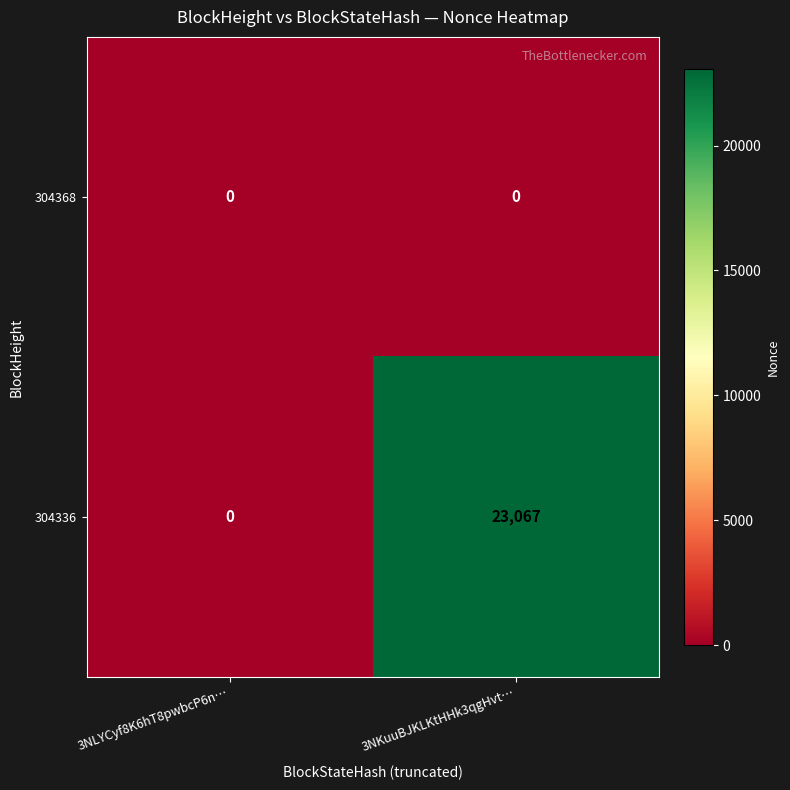

List the series in order of their peak value, lowest first.

304368, 304336